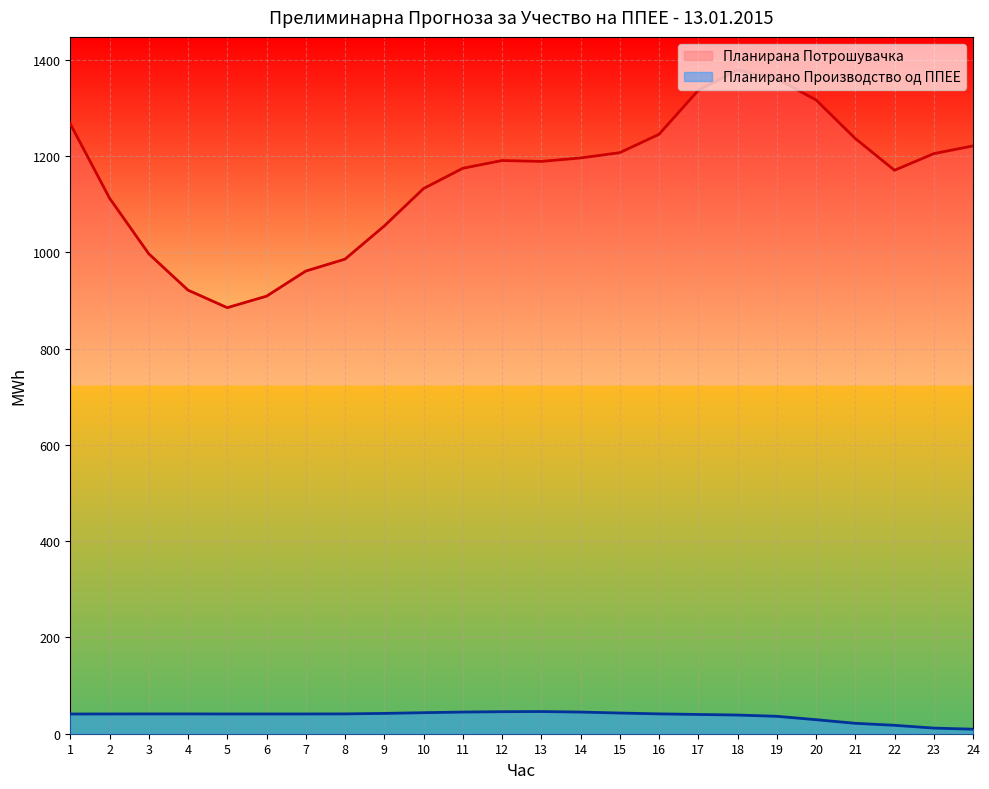

Which series has the largest range (max minus min)?

Планирана Потрошувачка